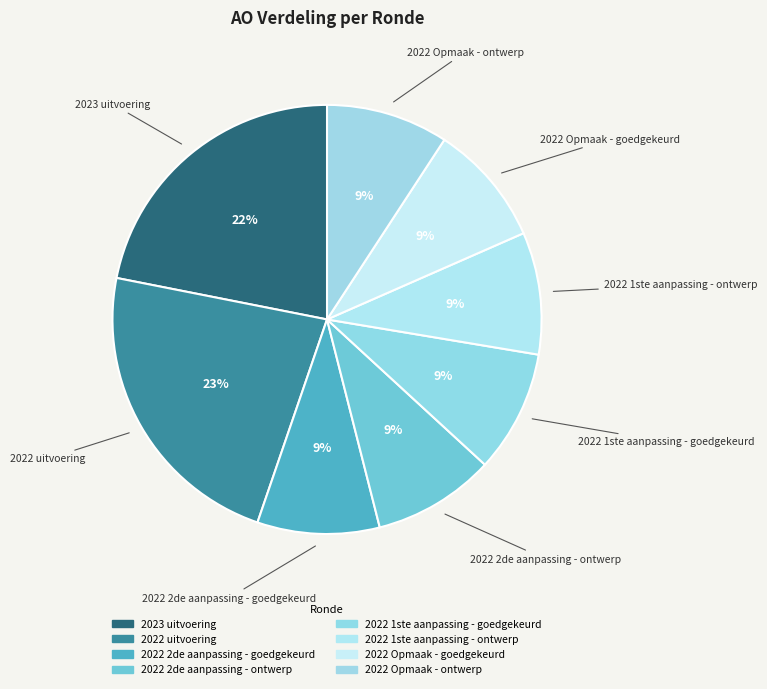

How many slices are in this pie chart?

8